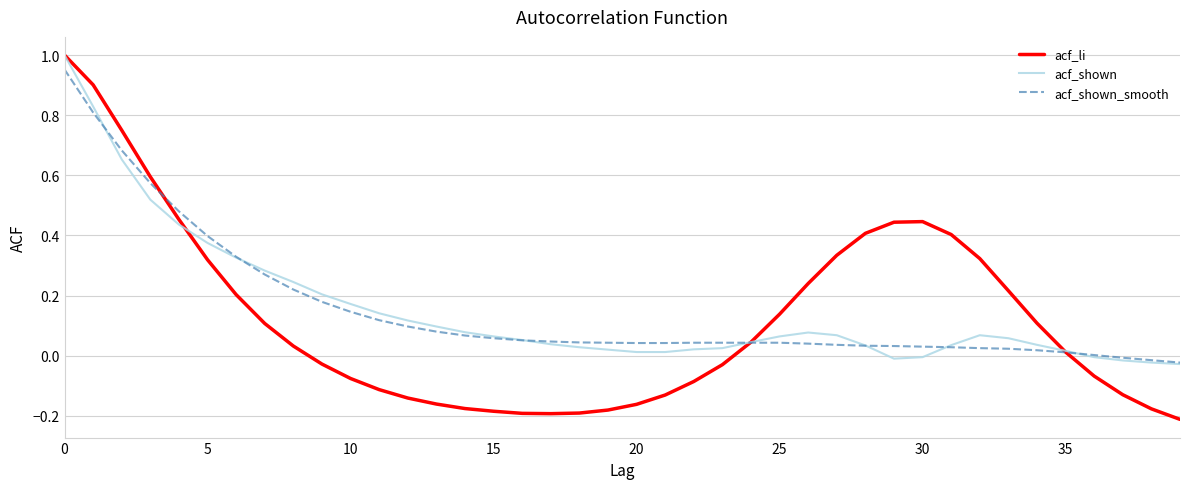

What are all the series names shown in the legend?

acf_li, acf_shown, acf_shown_smooth